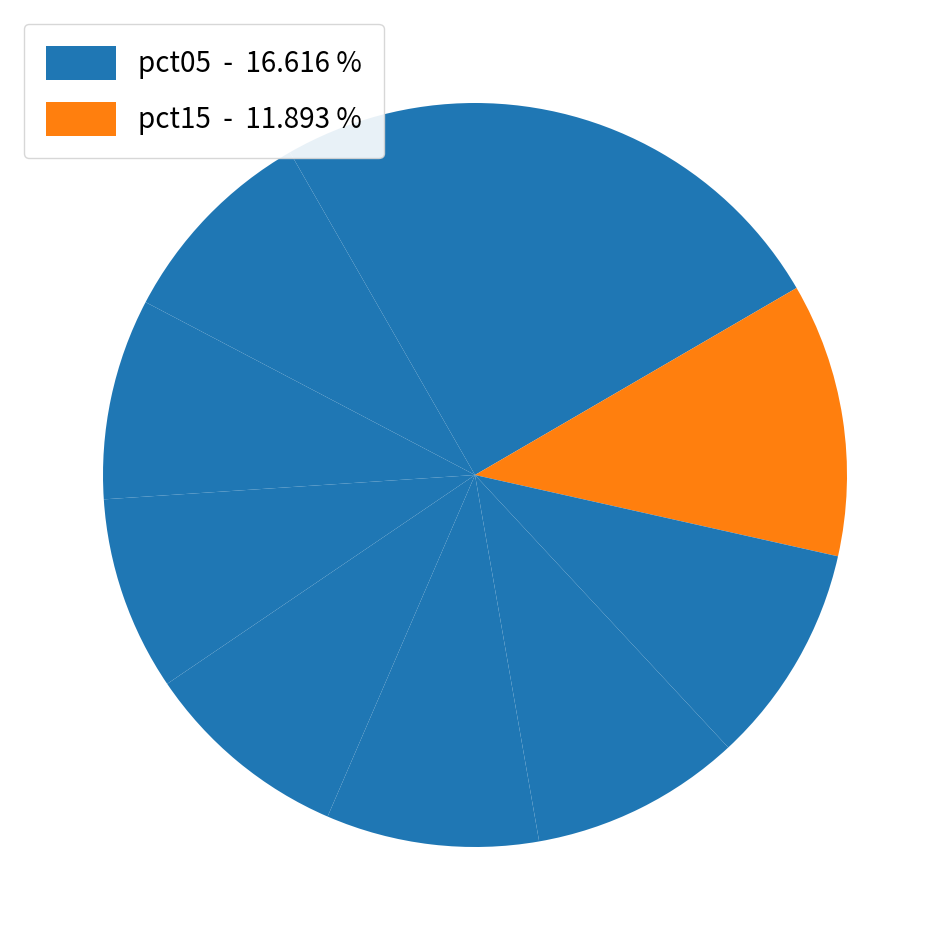

To the nearest percent, what is the average slice percentage?

10%